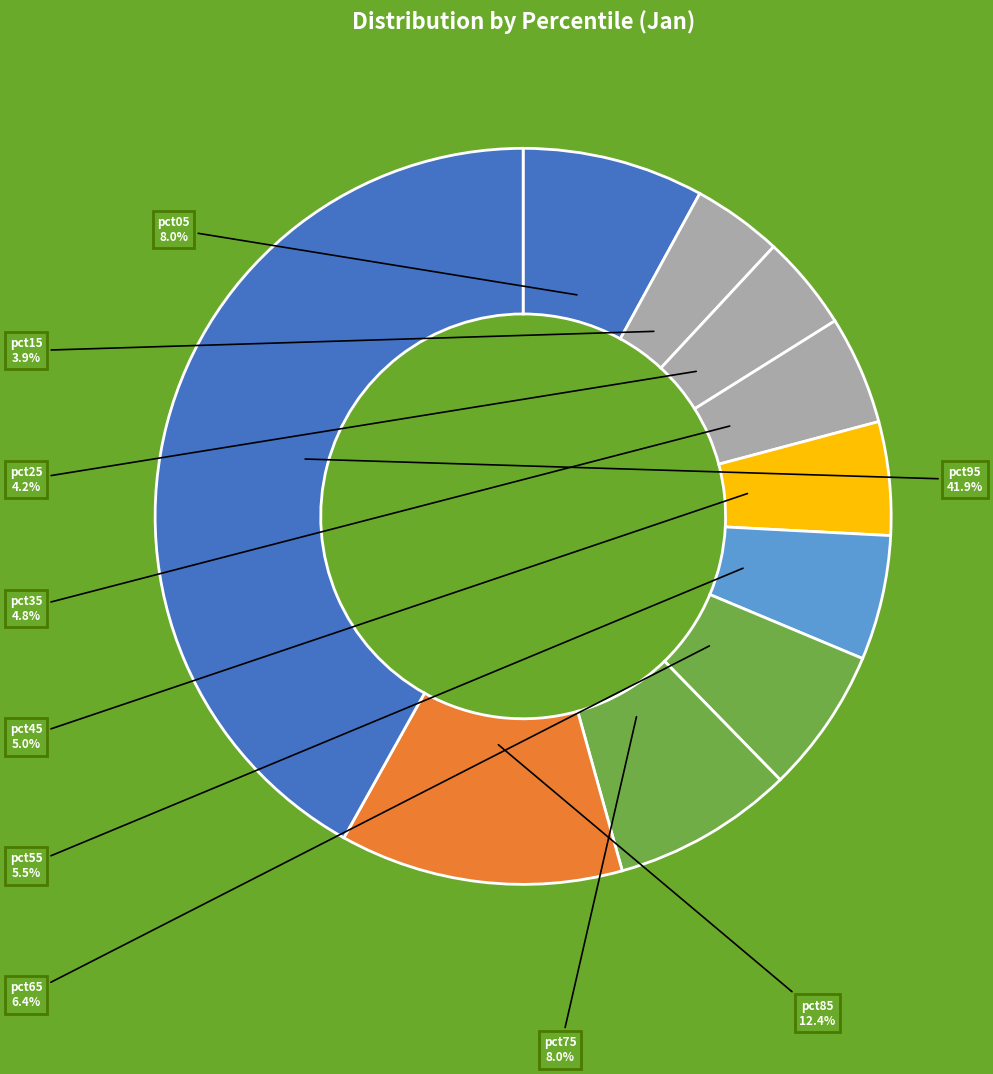

To the nearest percent, what is the combined percentage of pct35 and pct55?

10%